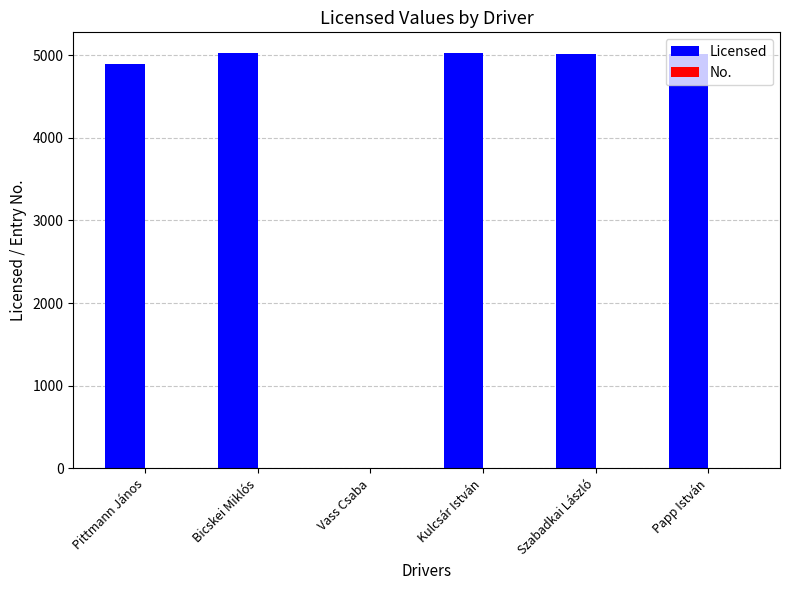

Which series has the largest total across all categories?

Licensed